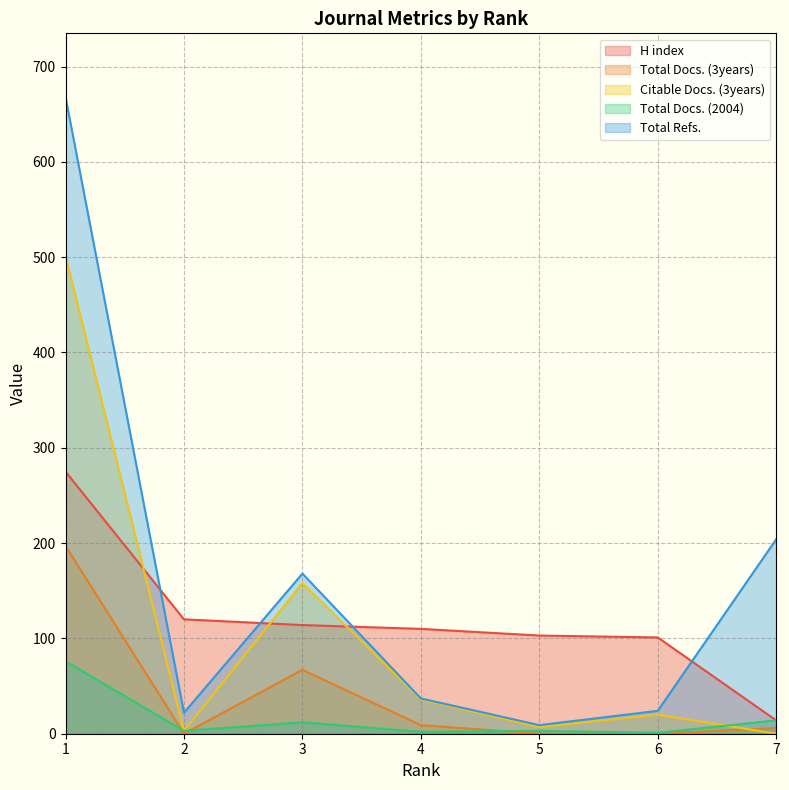

Rank the categories by H index value from lowest to highest.

7, 6, 5, 4, 3, 2, 1